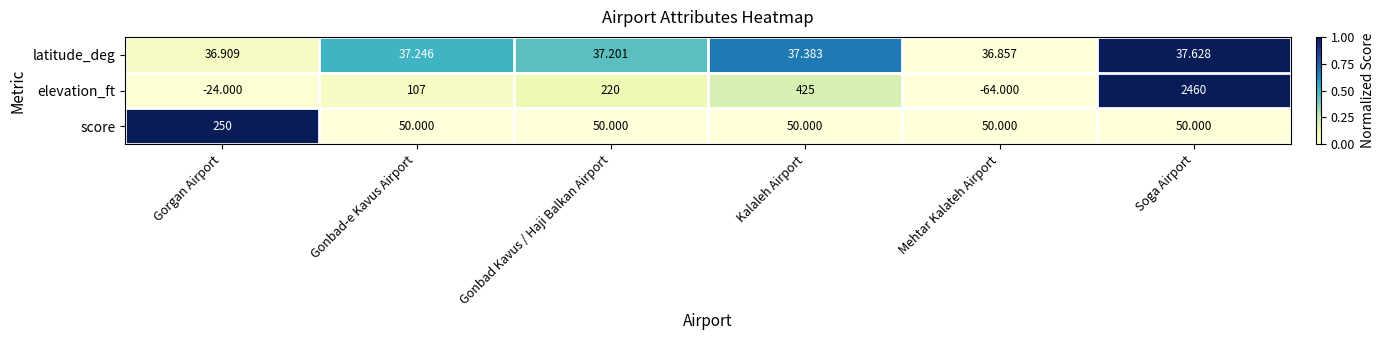

Which series changed the most between Gonbad-e Kavus Airport and Mehtar Kalateh Airport?

elevation_ft